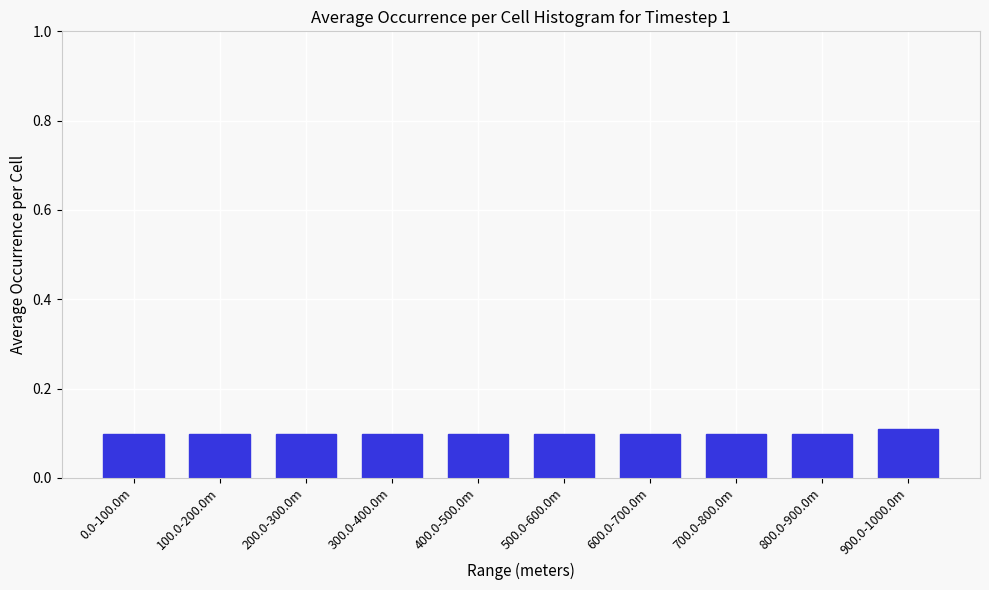

Reading left to right, list all the values displayed in this chart.

0.1	0.1	0.1	0.1	0.1	0.1	0.1	0.1	0.1	0.1